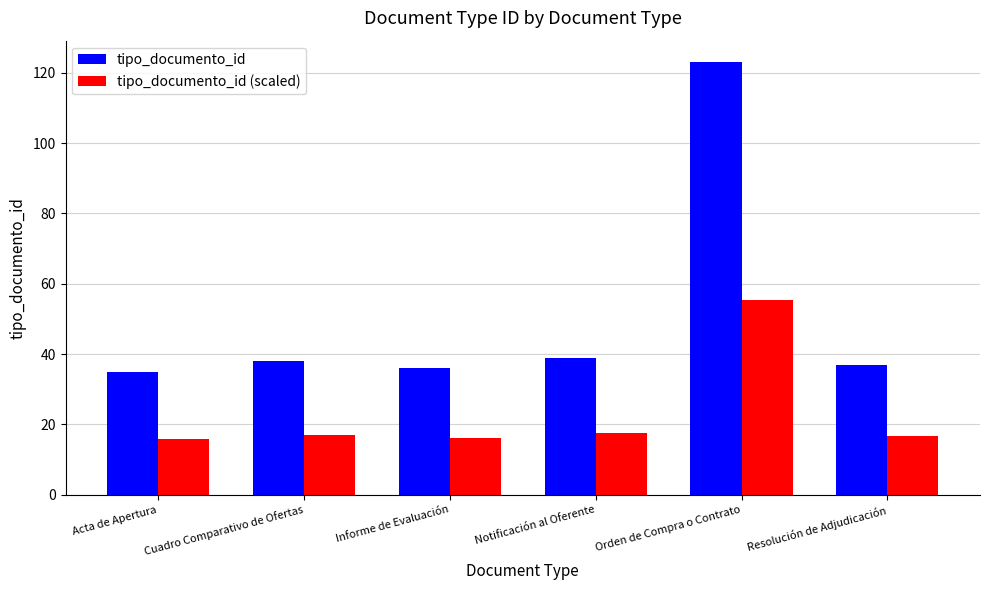

The tipo_documento_id (scaled) series shows 24.0 at Resolución de Adjudicación. True or false?

False